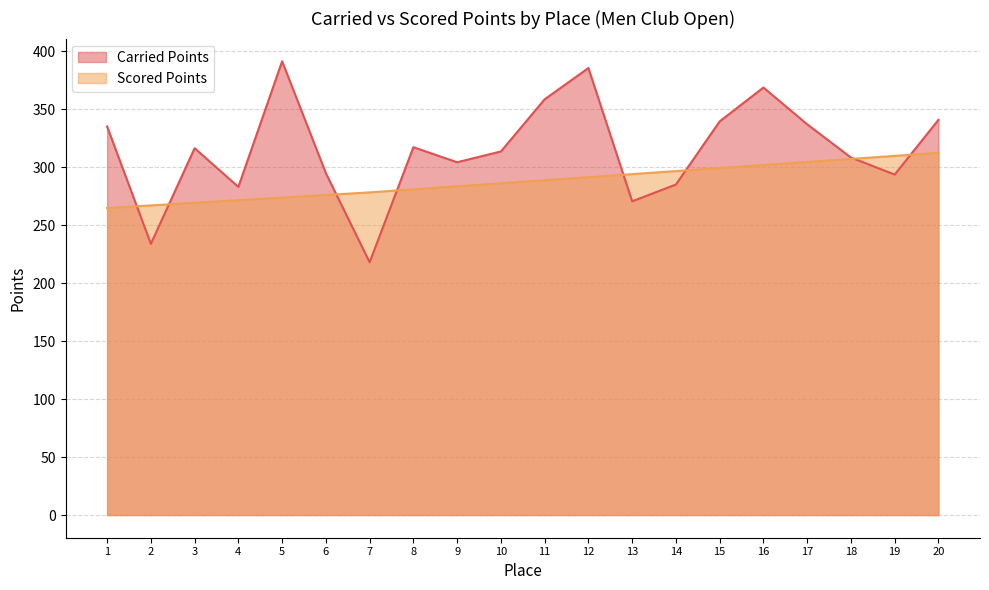

What is the difference between the maximum and minimum values in the Carried Points series?

173.3